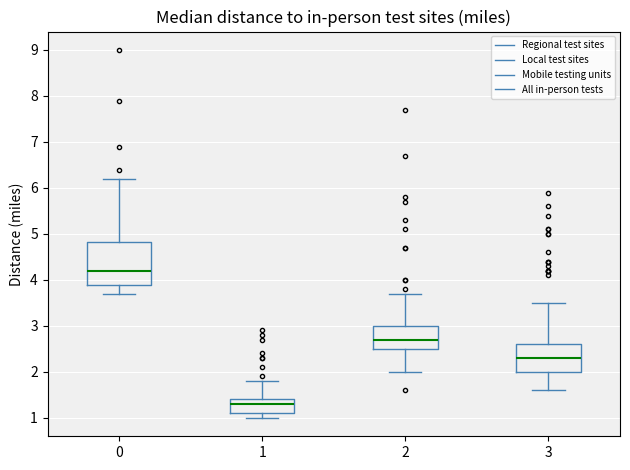

Comparing the boxes themselves (not the whiskers), which one is the tallest?

0